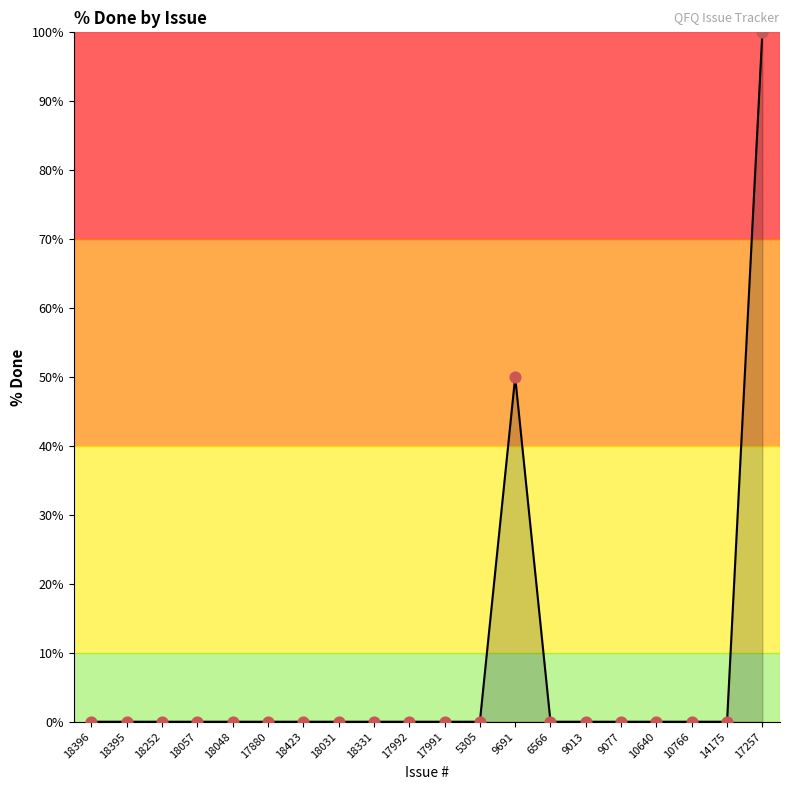

True or false: the data shows 0 at 18331.

True